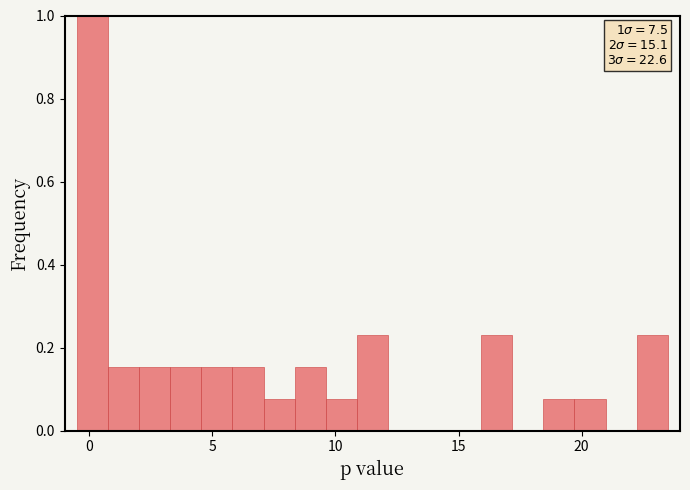

Read against the x-axis, roughly where is the centre of the tallest bar?

0.0